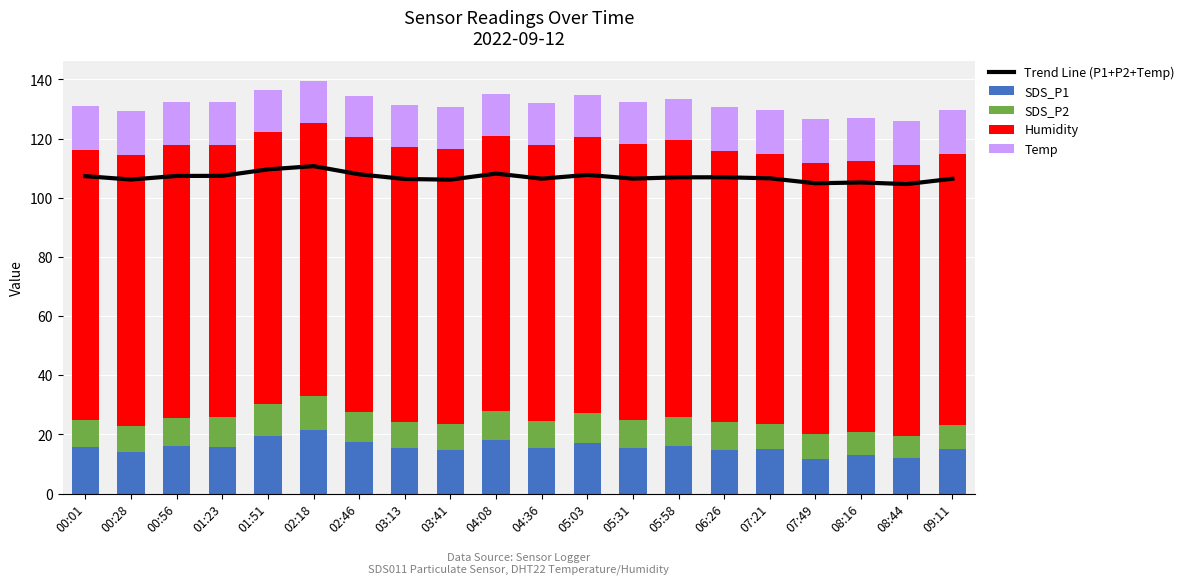

At which label does Humidity first exceed 92?

00:56